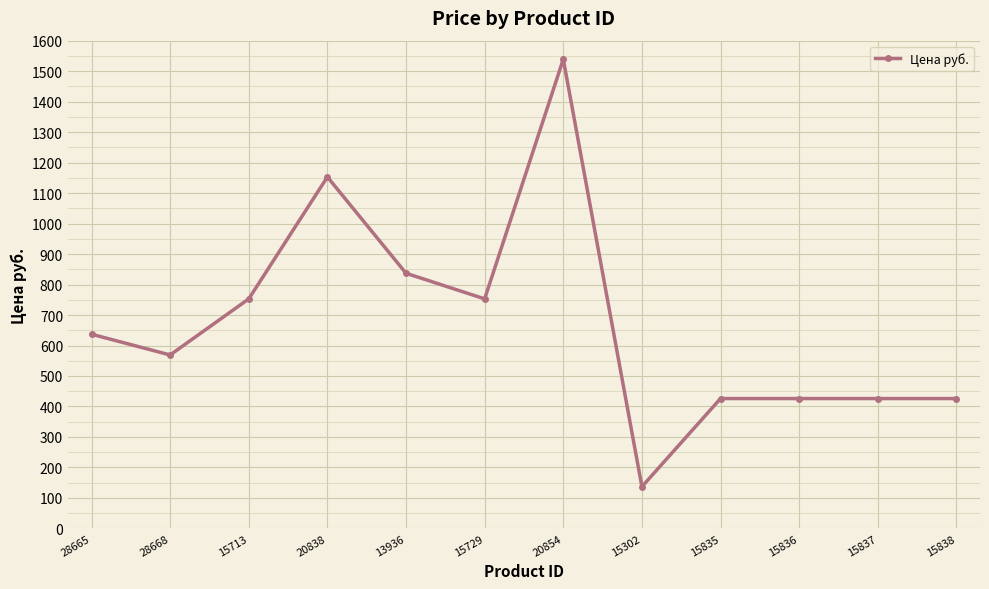

Between 15713 and 28665, which is larger?

15713